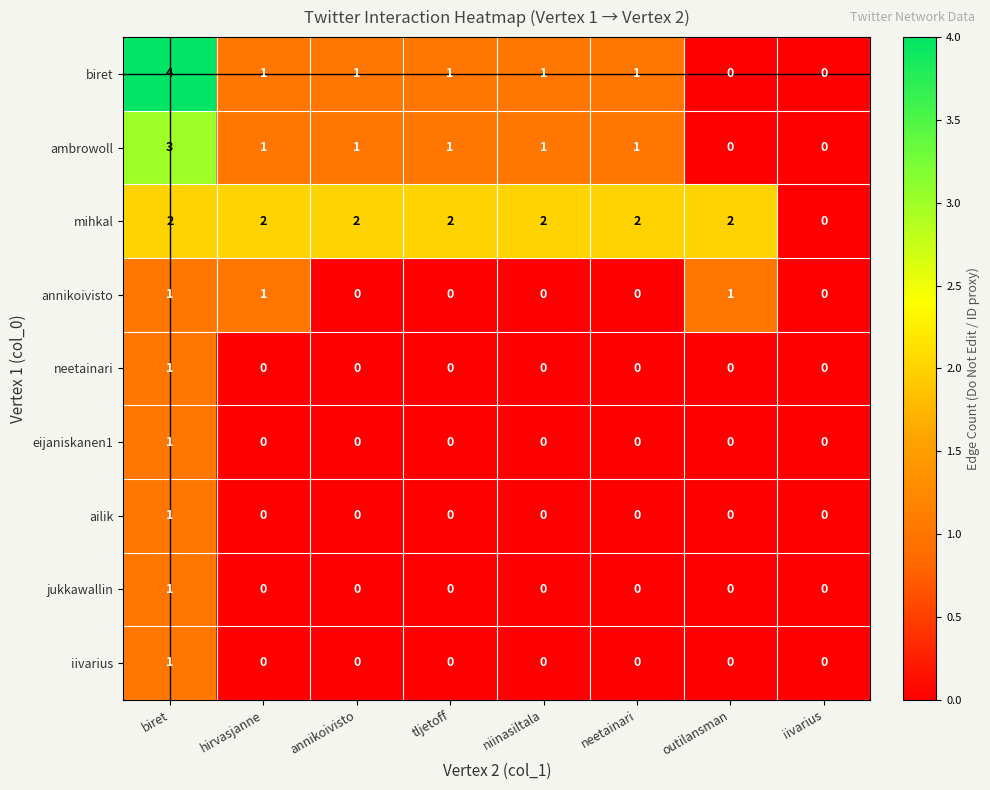

How many distinct data groups are displayed?

9